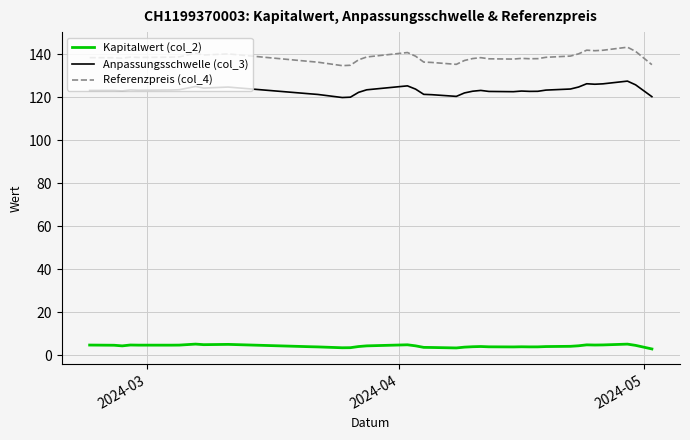

Rank the series by their maximum value, from lowest to highest.

Kapitalwert (col_2), Anpassungsschwelle (col_3), Referenzpreis (col_4)